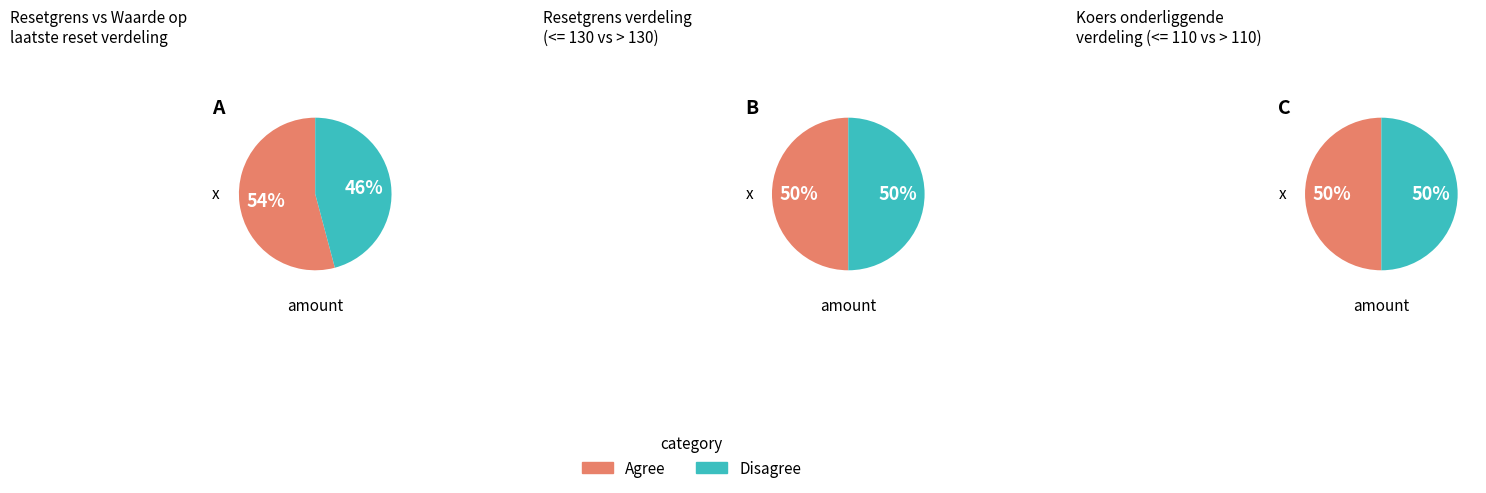

Is there a majority slice in this chart?

No